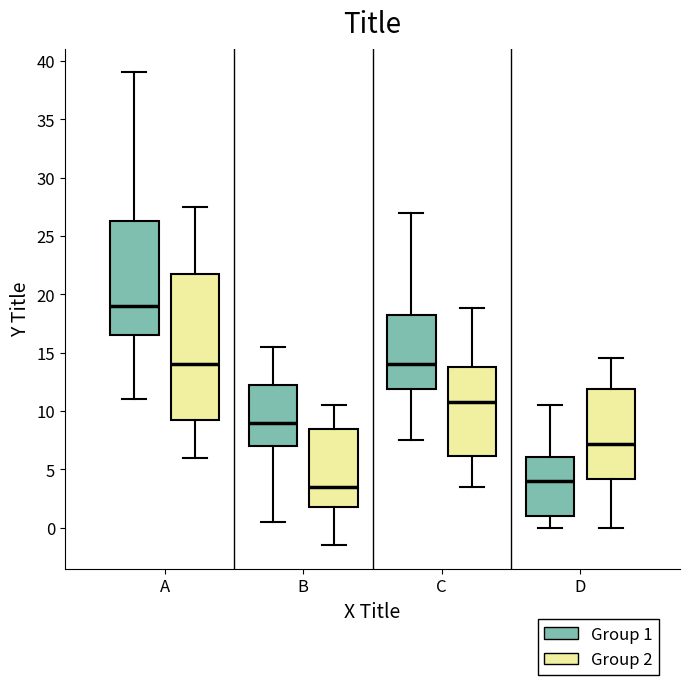

Reading left to right, transcribe this box plot: for each box, give where its median line is, the range the box spans, and where its two whiskers end, as read against the y-axis. The values are not printed on the chart, so give them approximately, as read against the axis.

A (Group 1): median 19.0, box 16.5 to 26.5, whiskers 11.0 to 39.0
A (Group 2): median 14.0, box 9.5 to 22.0, whiskers 6.0 to 27.5
B (Group 1): median 9.0, box 7.0 to 12.5, whiskers 0.5 to 15.5
B (Group 2): median 3.5, box 2.0 to 8.5, whiskers -1.5 to 10.5
C (Group 1): median 14.0, box 12.0 to 18.5, whiskers 7.5 to 27.0
C (Group 2): median 11.0, box 6.0 to 14.0, whiskers 3.5 to 19.0
D (Group 1): median 4.0, box 1.0 to 6.0, whiskers 0.0 to 10.5
D (Group 2): median 7.0, box 4.0 to 12.0, whiskers 0.0 to 14.5